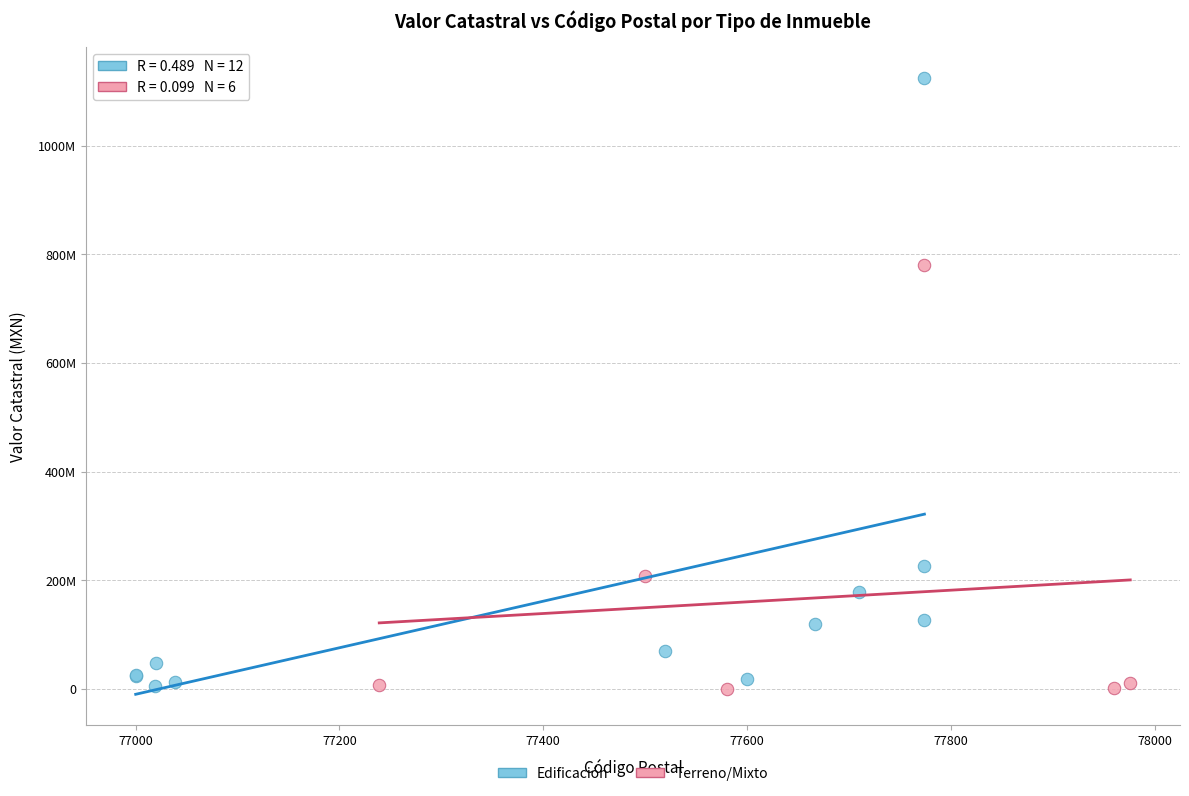

What are all the series names shown in the legend?

Edificación, Terreno/Mixto